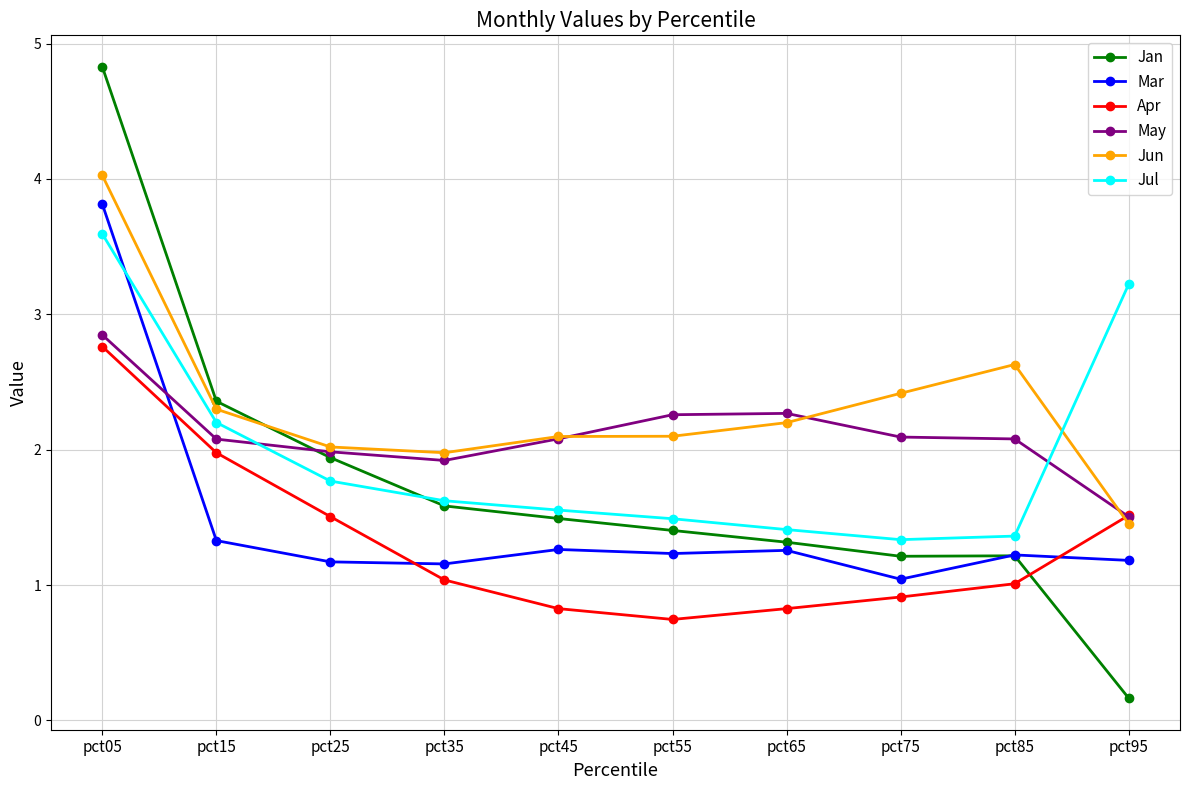

What is the difference between the highest and lowest values at pct55?

1.5